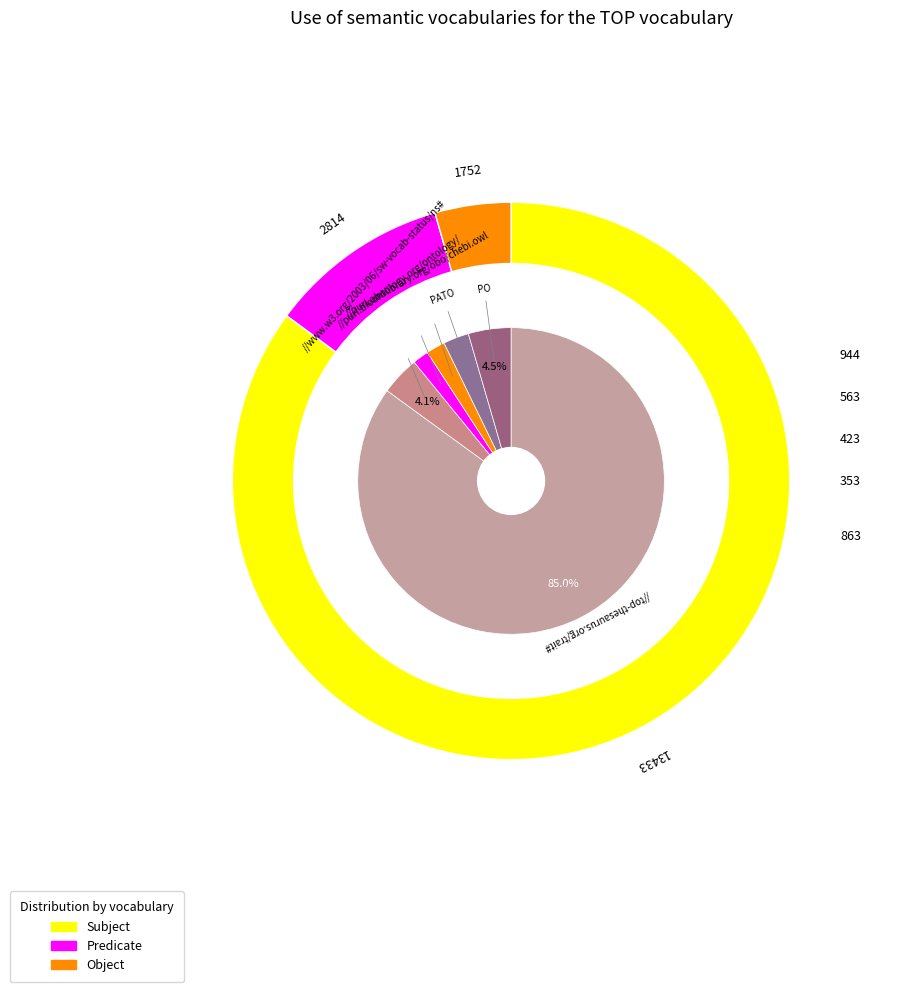

The 23 slice represents 24% of the pie. True or false?

False